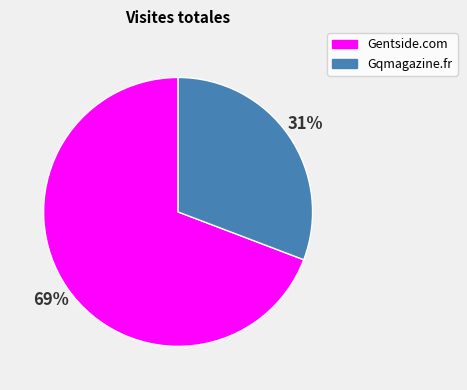

To the nearest percent, what is the combined percentage of Gqmagazine.fr and Gentside.com?

100%